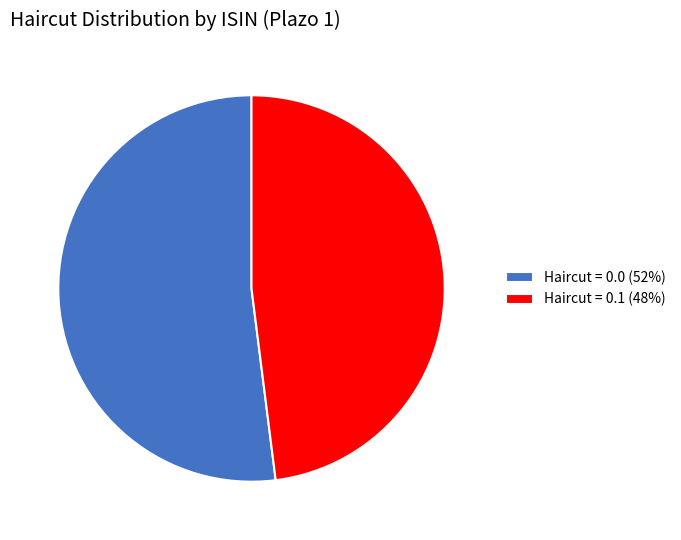

What is the ratio of the value at Haircut = 0.0 (52%) to the value at Haircut = 0.1 (48%)?

1.1